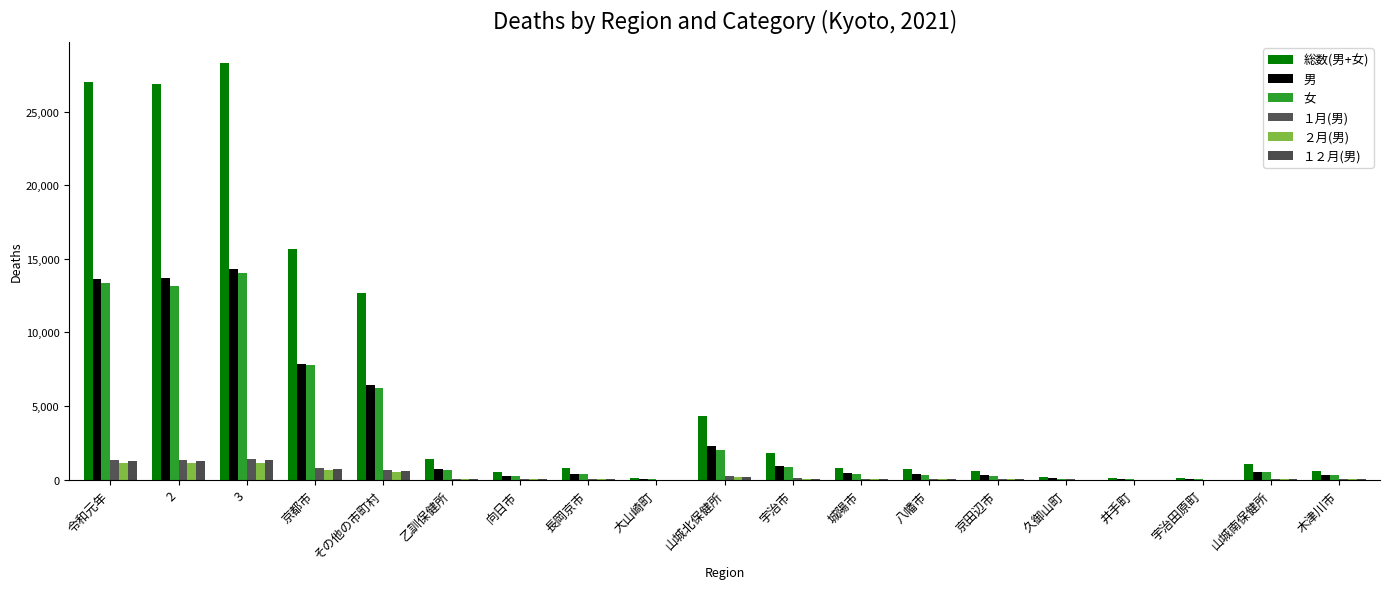

What position from the right is 向日市?

13